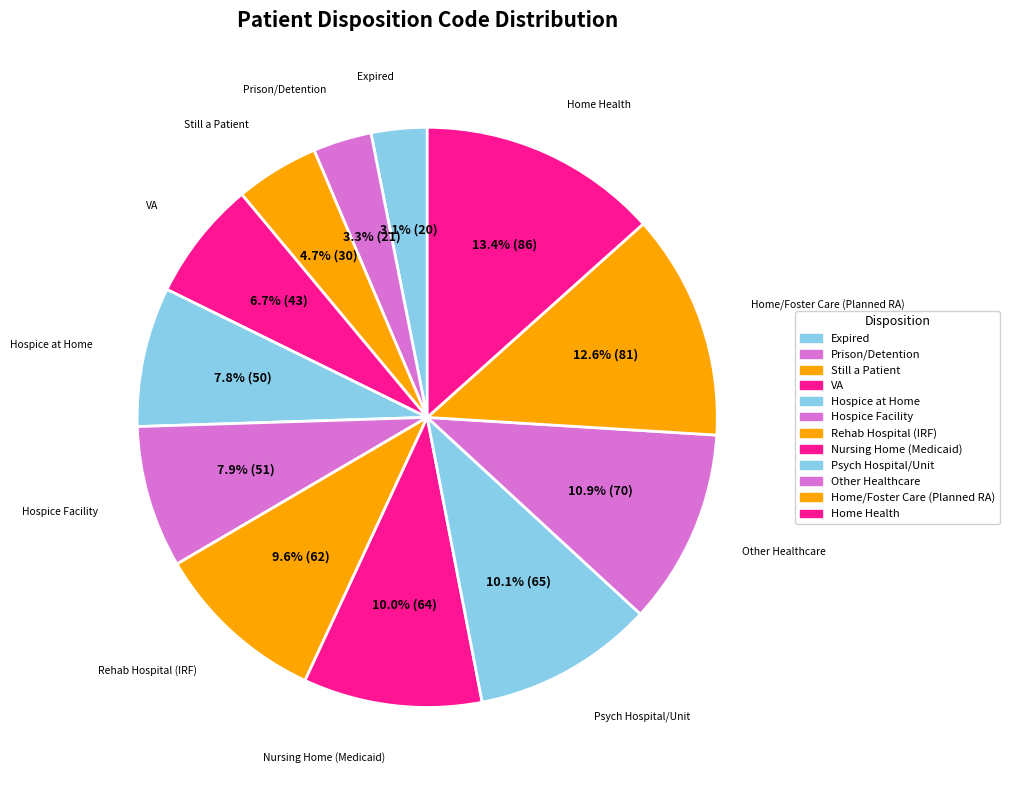

Is there a majority slice in this chart?

No